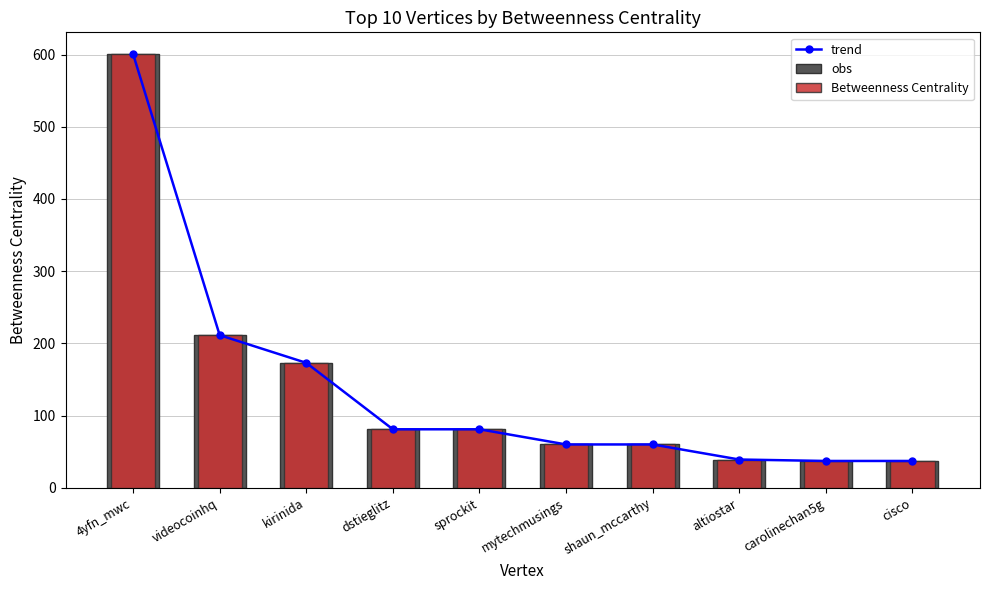

Which has a higher value, carolinechan5g or cisco?

carolinechan5g